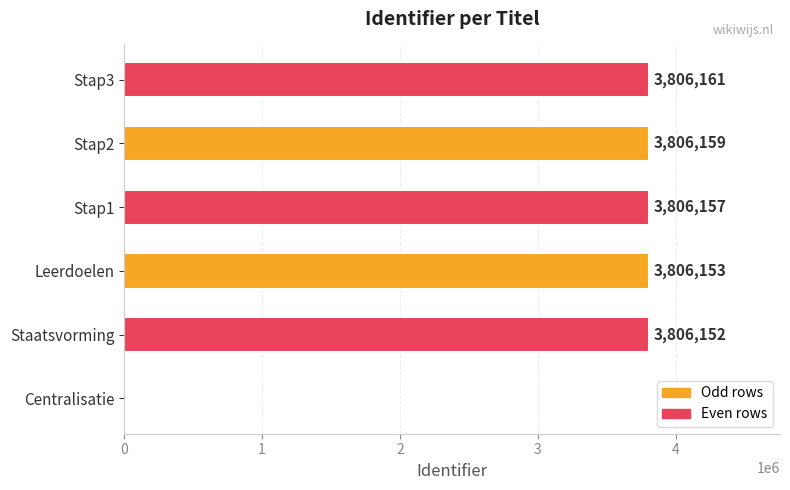

True or false: the data shows 2151742 at Stap3.

False